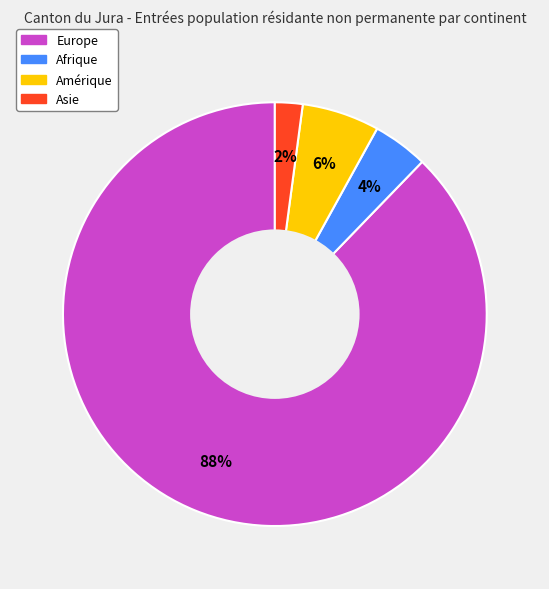

To the nearest percent, what is the average slice percentage?

25%